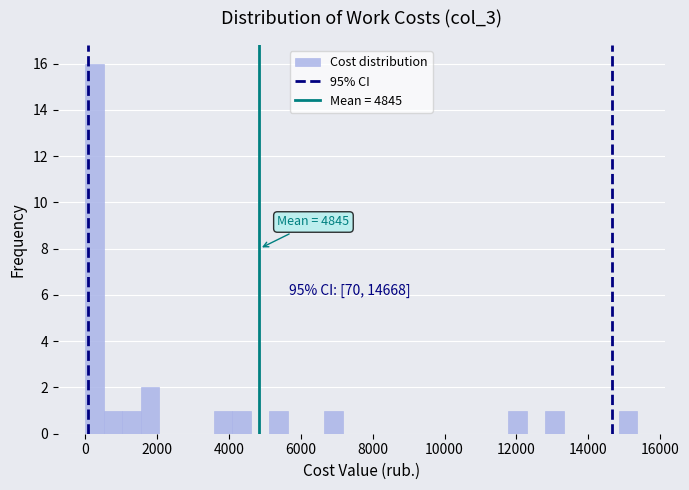

Around what value on the x-axis is the tallest bar? Give the approximate position of its centre, as read against the axis.

200